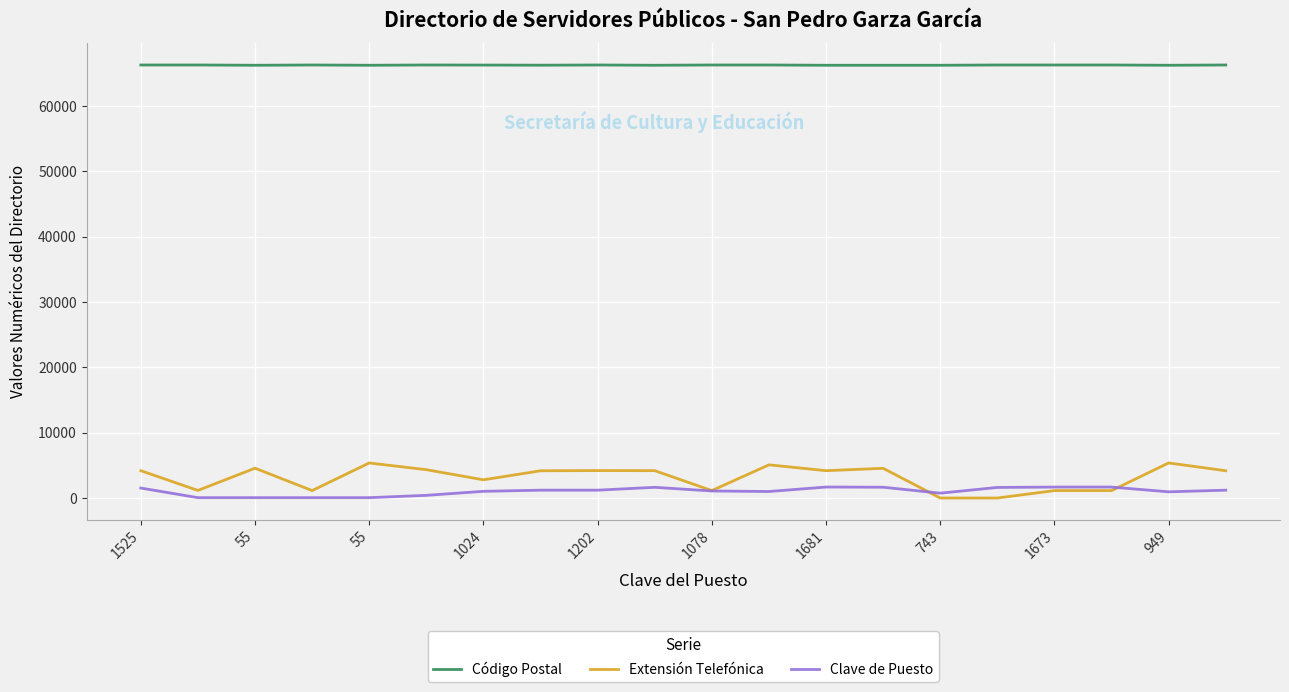

True or false: Código Postal and Clave de Puesto cross at least once.

False